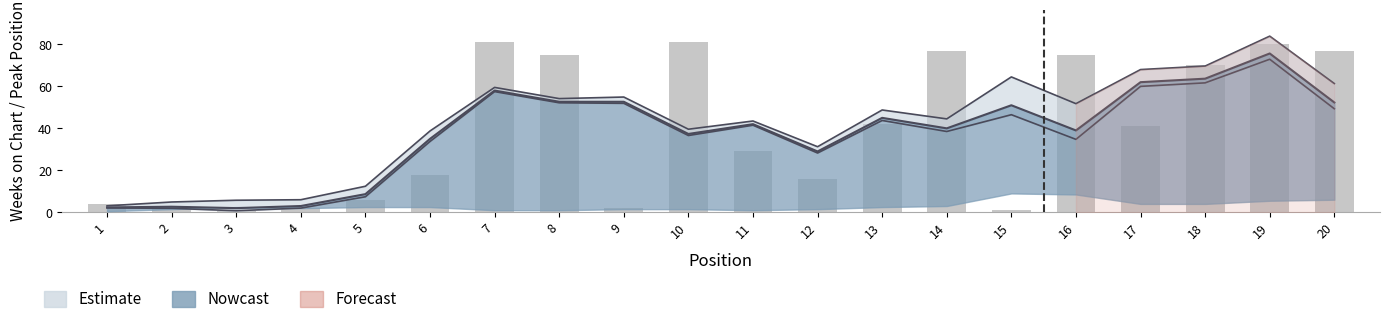

What is the greatest value displayed?

81